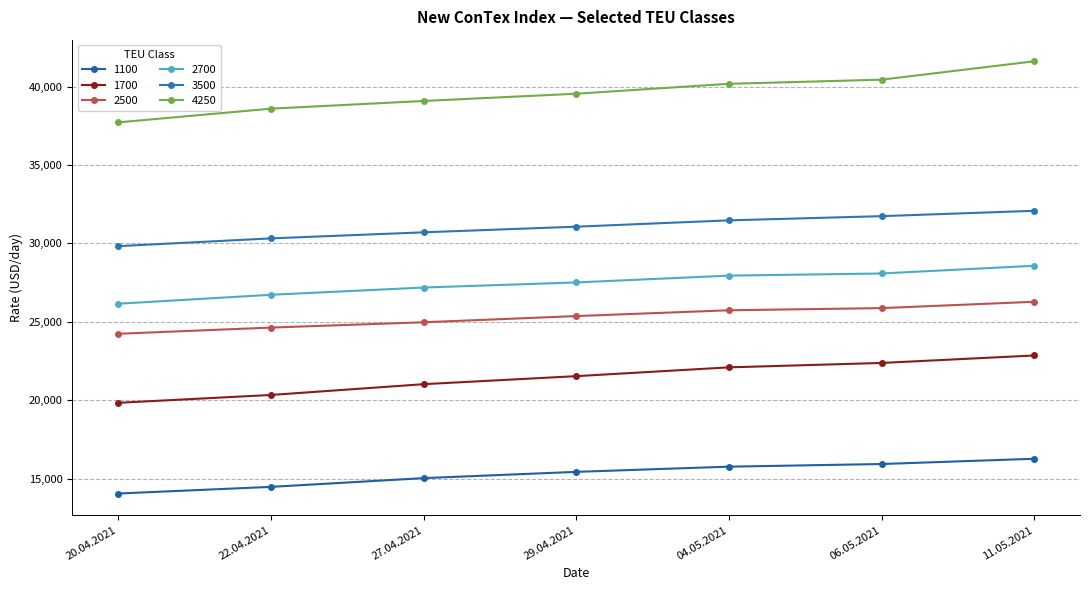

How many data points in 1700 are less than 21531?

3